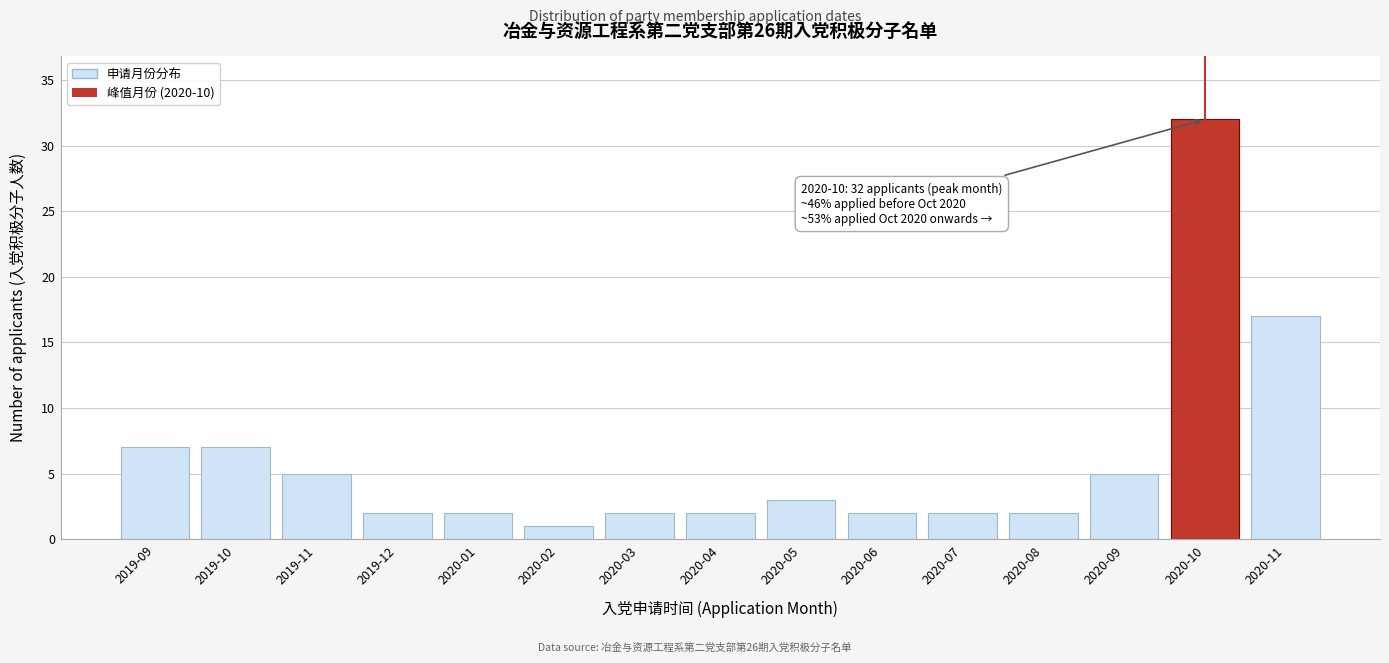

Reading left to right, list all the values displayed in this chart.

7	7	5	2	2	1	2	2	3	2	2	2	5	32	17